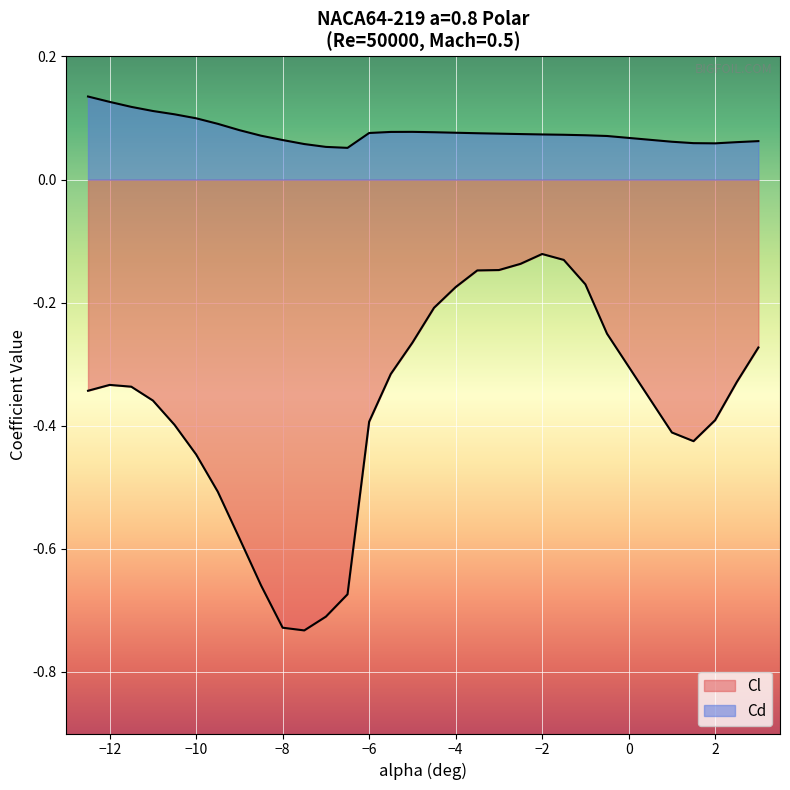

How many lines are shown in the chart?

2